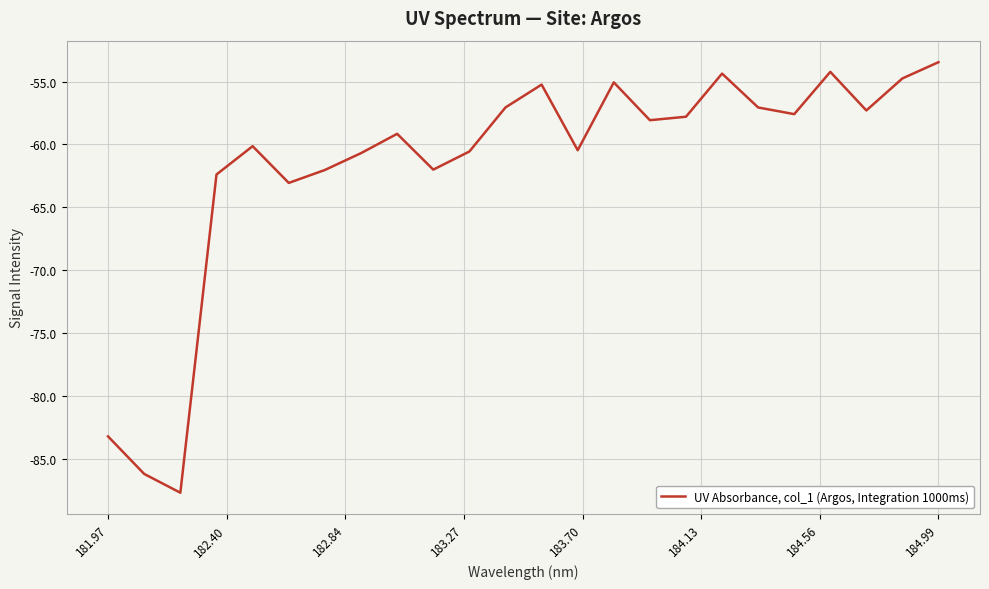

What is the maximum value shown in the chart?

-53.5